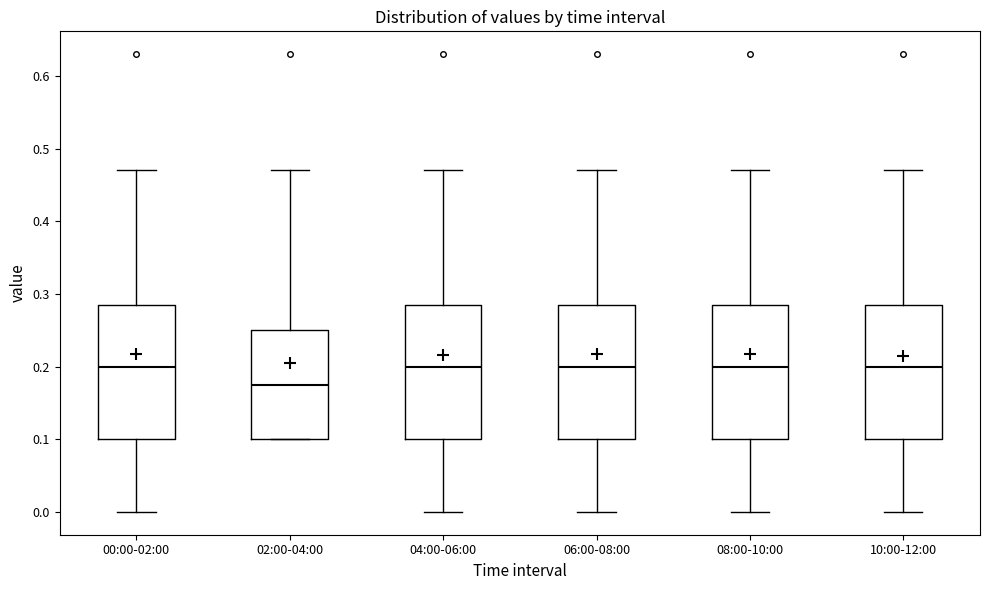

Reading left to right, read every box against the y-axis: the position of its median line, the range the box covers, and the ends of its whiskers. The values are not printed on the chart, so give them approximately, as read against the axis.

00:00-02:00: median 0.20, box 0.10 to 0.29, whiskers 0.00 to 0.47
02:00-04:00: median 0.18, box 0.10 to 0.25, whiskers 0.10 to 0.47
04:00-06:00: median 0.20, box 0.10 to 0.29, whiskers 0.00 to 0.47
06:00-08:00: median 0.20, box 0.10 to 0.29, whiskers 0.00 to 0.47
08:00-10:00: median 0.20, box 0.10 to 0.29, whiskers 0.00 to 0.47
10:00-12:00: median 0.20, box 0.10 to 0.29, whiskers 0.00 to 0.47